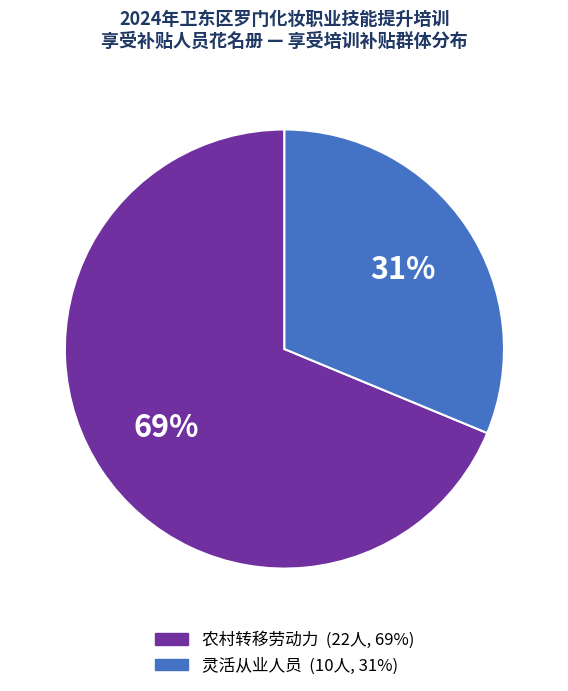

What is the smallest slice in the pie chart?

灵活从业人员